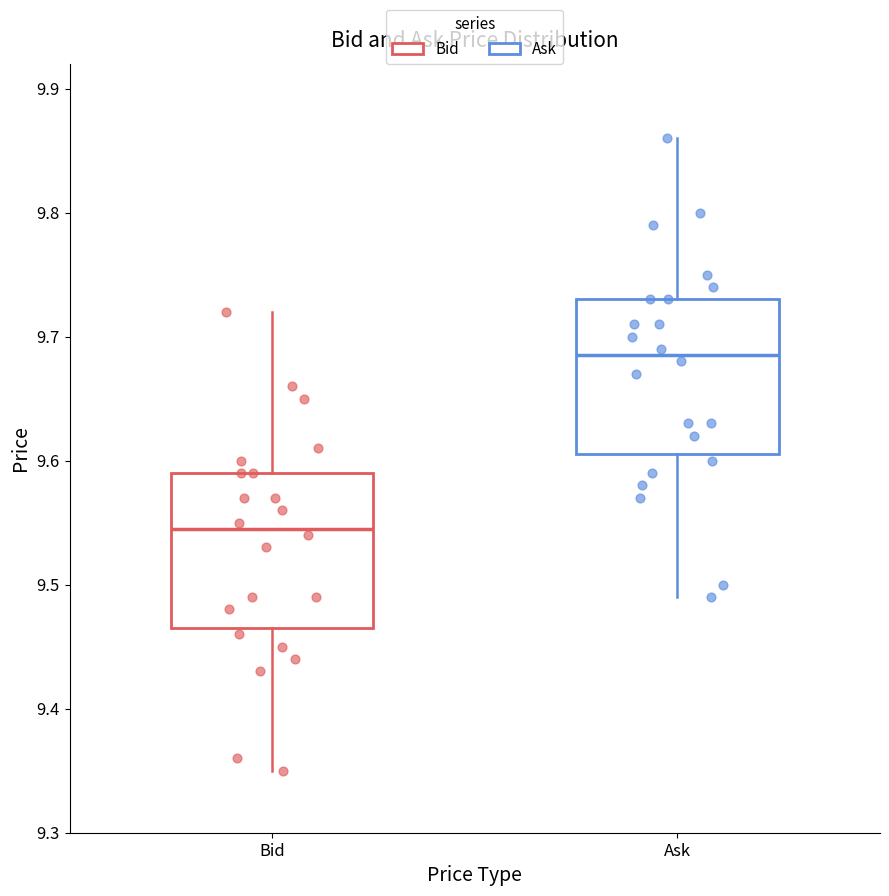

Reading left to right, read every box against the y-axis: the position of its median line, the range the box covers, and the ends of its whiskers. The values are not printed on the chart, so give them approximately, as read against the axis.

Bid: median 9.55, box 9.47 to 9.59, whiskers 9.35 to 9.72
Ask: median 9.69, box 9.61 to 9.73, whiskers 9.49 to 9.86